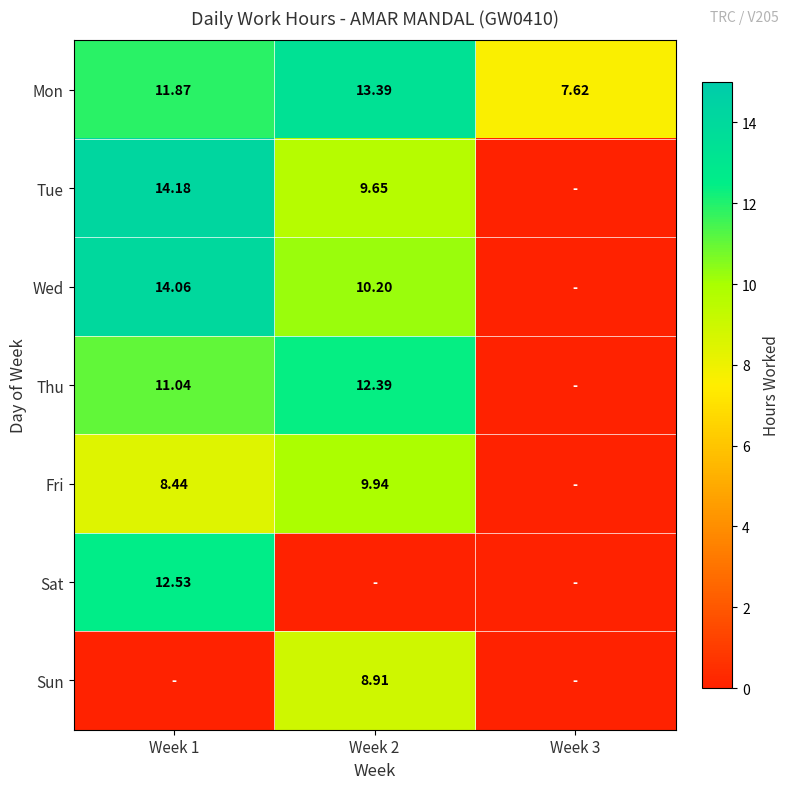

Between Week 1 and Week 2, which series saw the biggest shift?

Sat